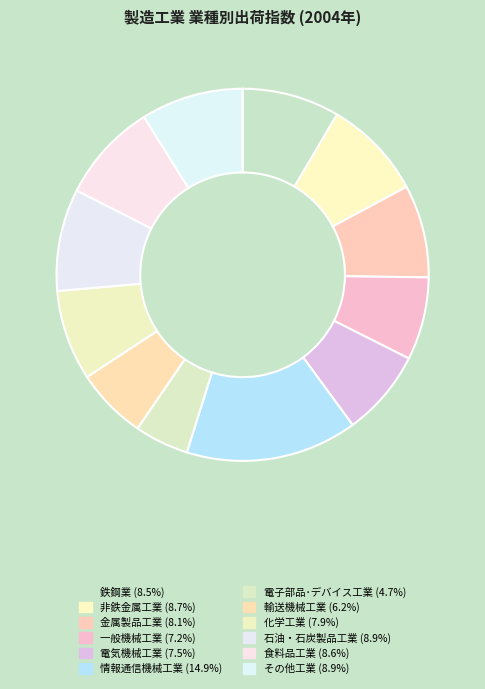

Count the number of slices in the pie.

12